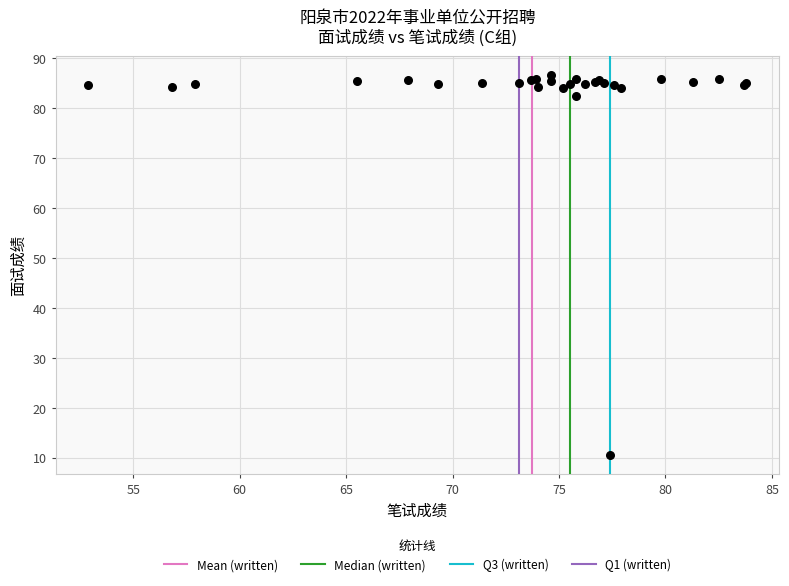

What Y value in the scatter plot is closest to 48?

82.3